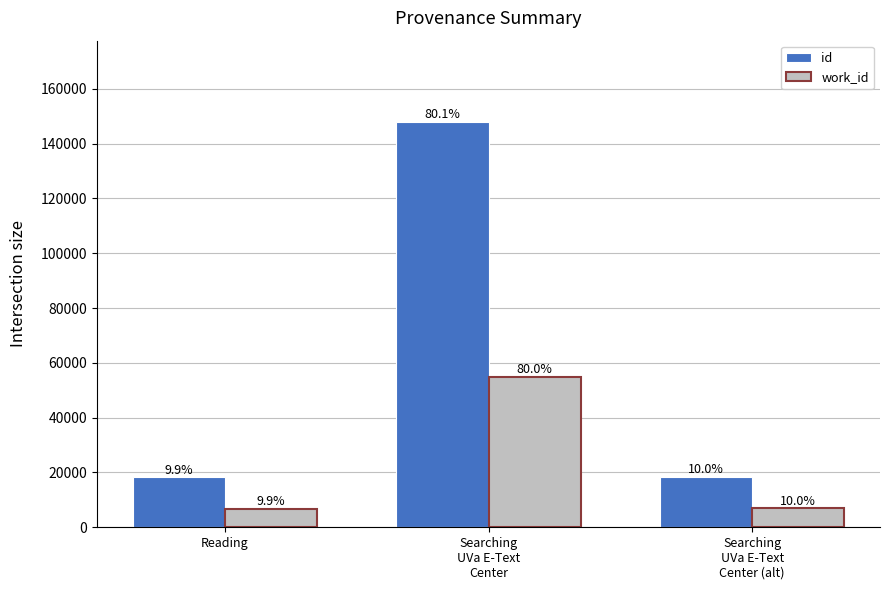

Reading left to right, extract all data points from this chart.

id: Reading=18256	Searching
UVa E-Text
Center=147974	Searching
UVa E-Text
Center (alt)=18529
work_id: Reading=6817	Searching
UVa E-Text
Center=55000	Searching
UVa E-Text
Center (alt)=6892